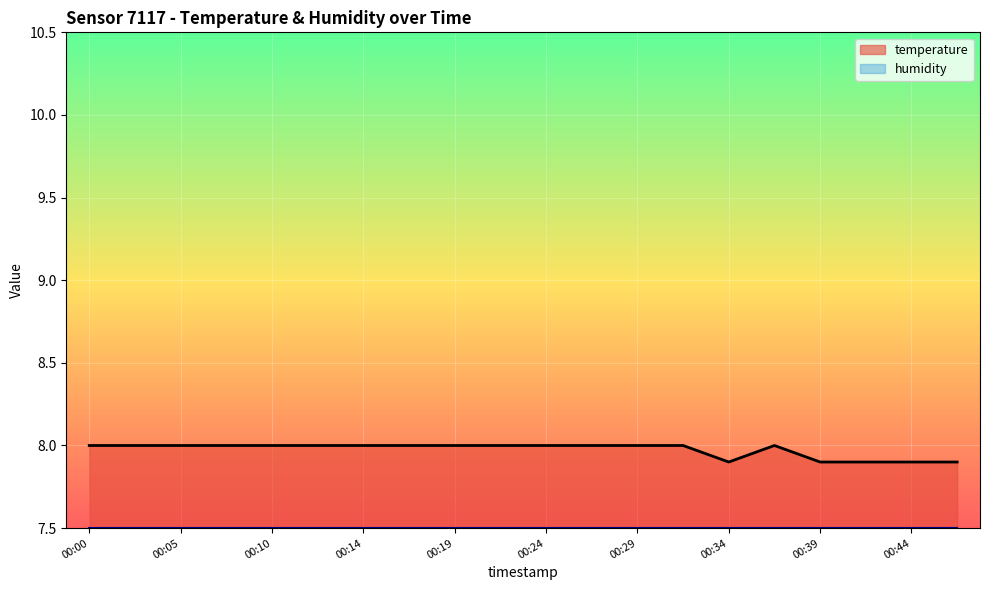

At which label is the value closest to 7?

00:34